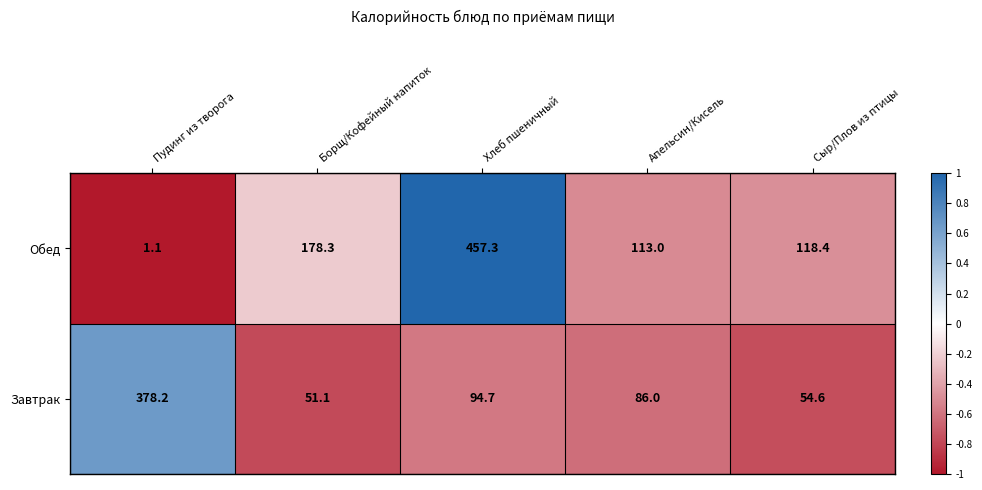

True or false: Завтрак has a value of 378.2 at Пудинг из творога.

True